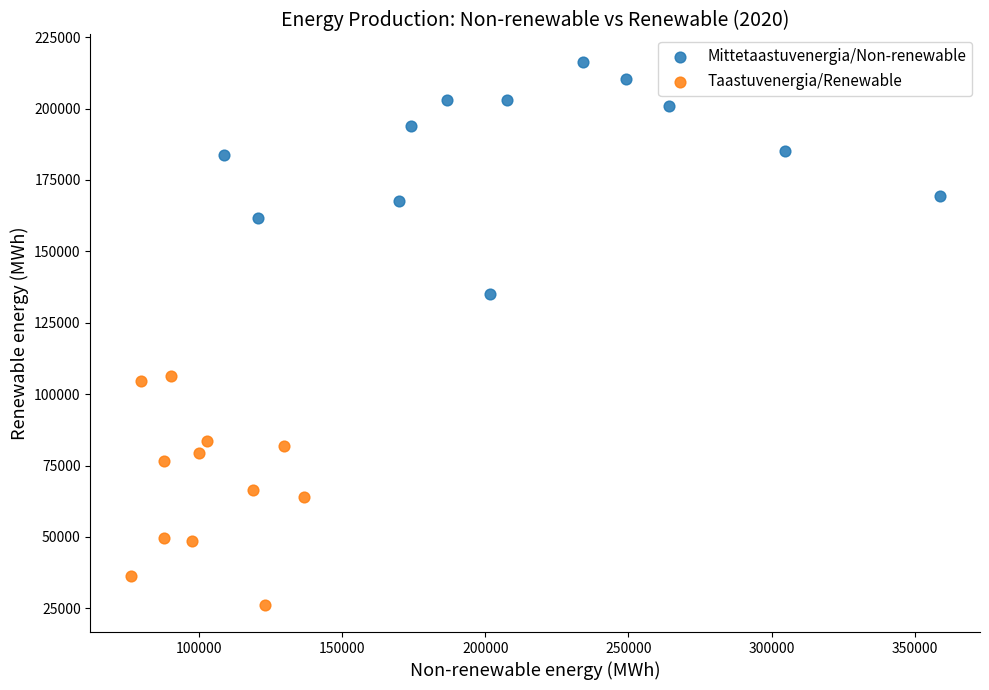

Which series reaches the minimum Y coordinate?

Taastuvenergia/Renewable